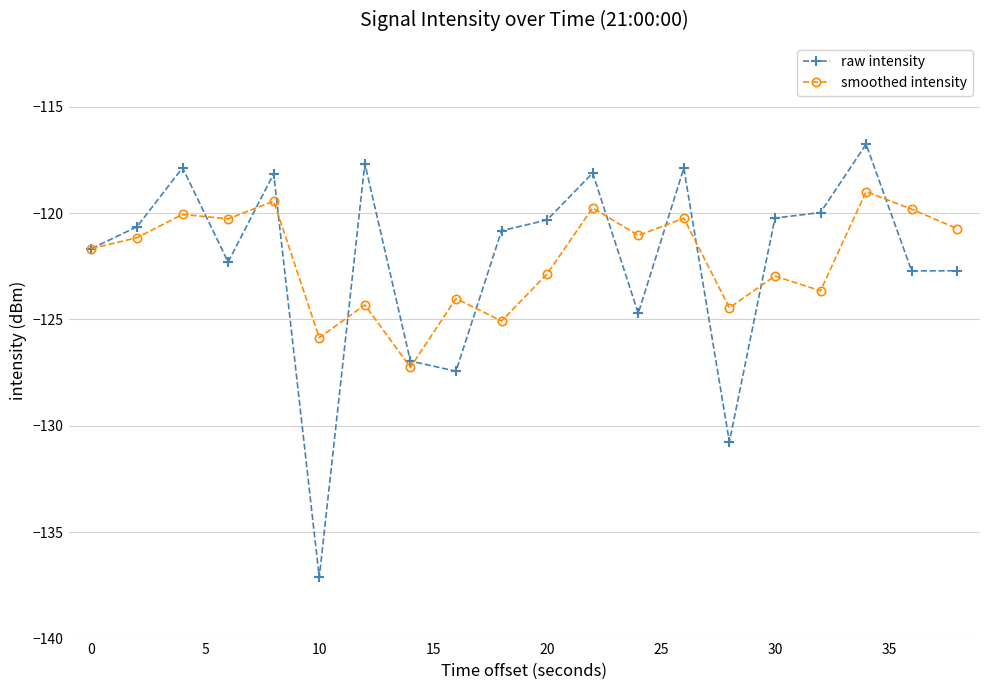

What is the maximum value for smoothed intensity?

-119.0